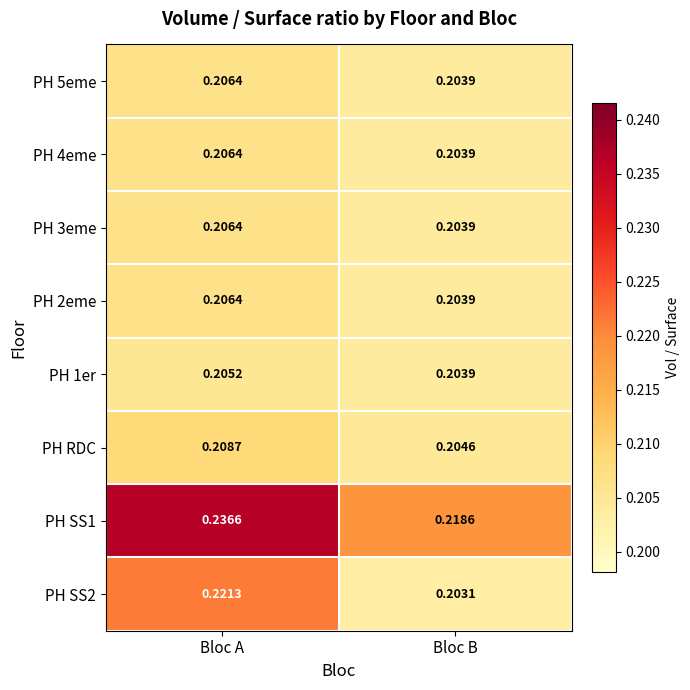

Is the value of PH 3eme at Bloc B greater than the value of PH 1er at Bloc A?

No